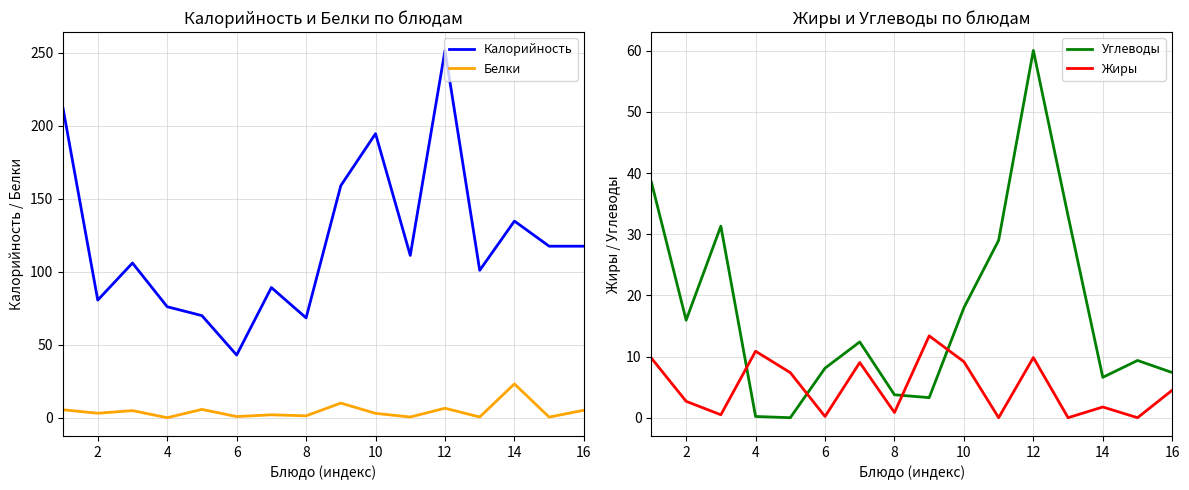

True or false: Калорийность and Белки cross at least once.

False